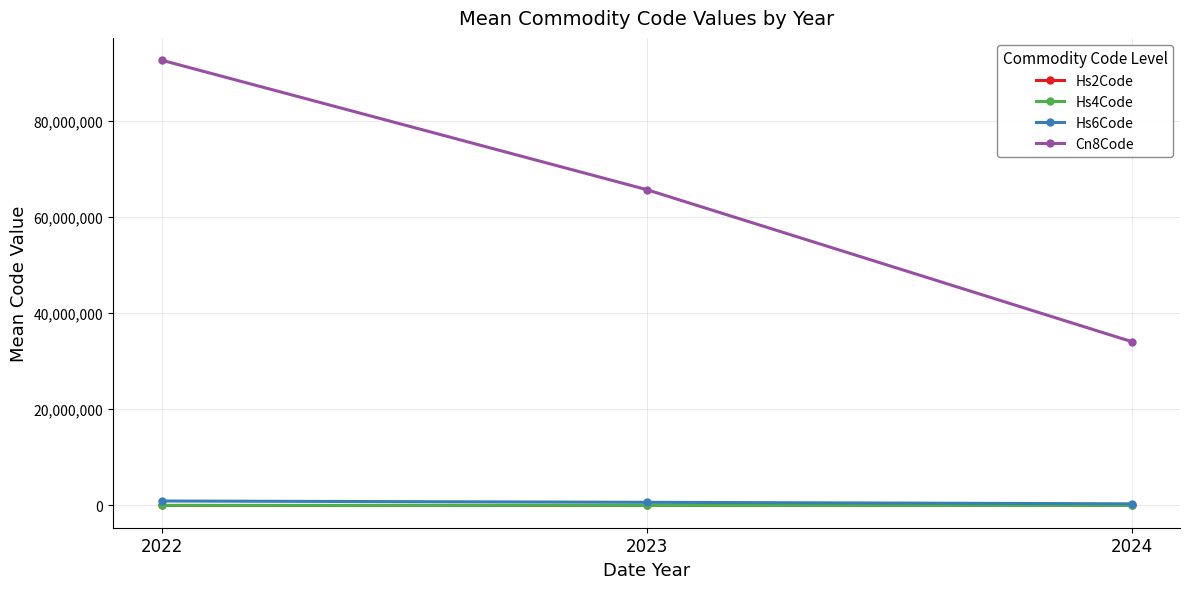

Is it true that Cn8Code equals 11655980.1 at 2024?

False